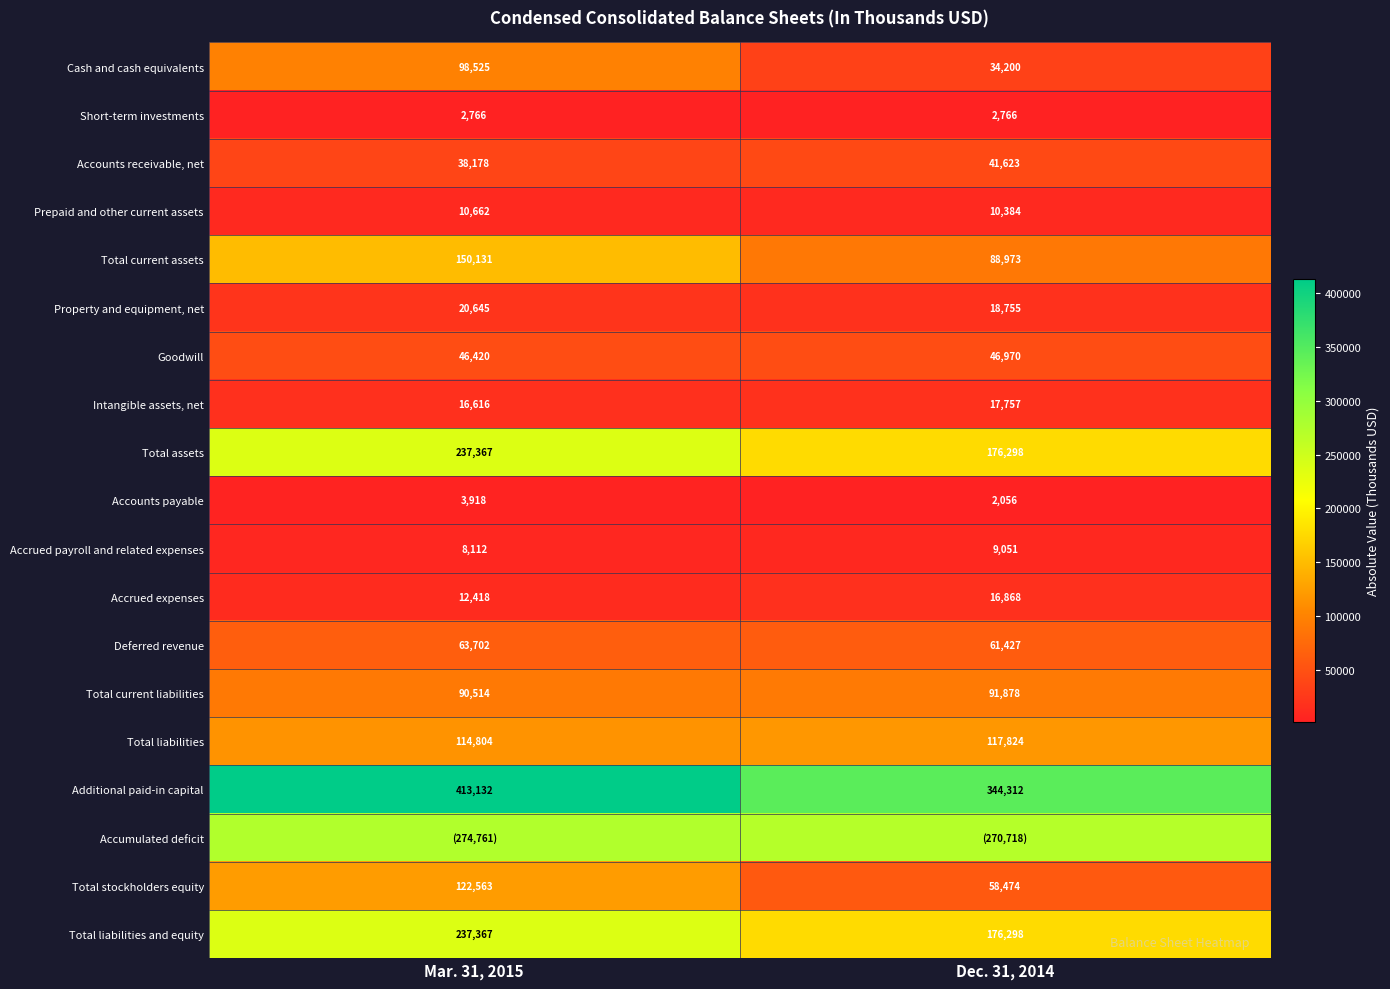

Is the value of Total liabilities at Mar. 31, 2015 greater than the value of Short-term investments at Mar. 31, 2015?

Yes